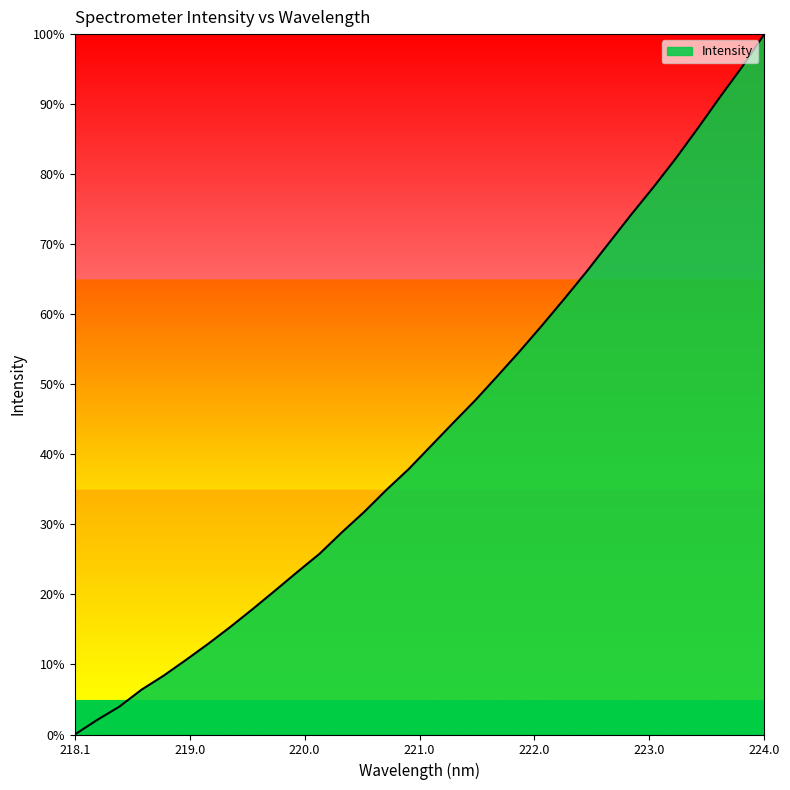

What is the greatest value displayed?

100.0